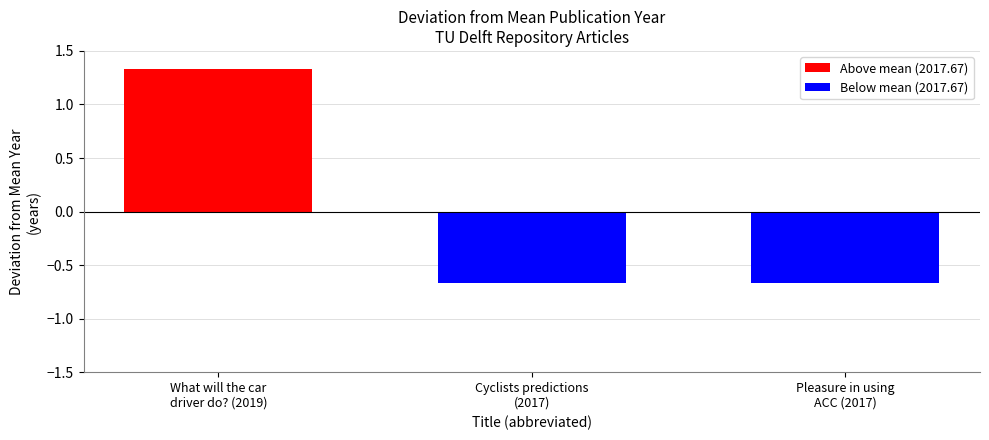

What is the greatest value displayed?

1.3